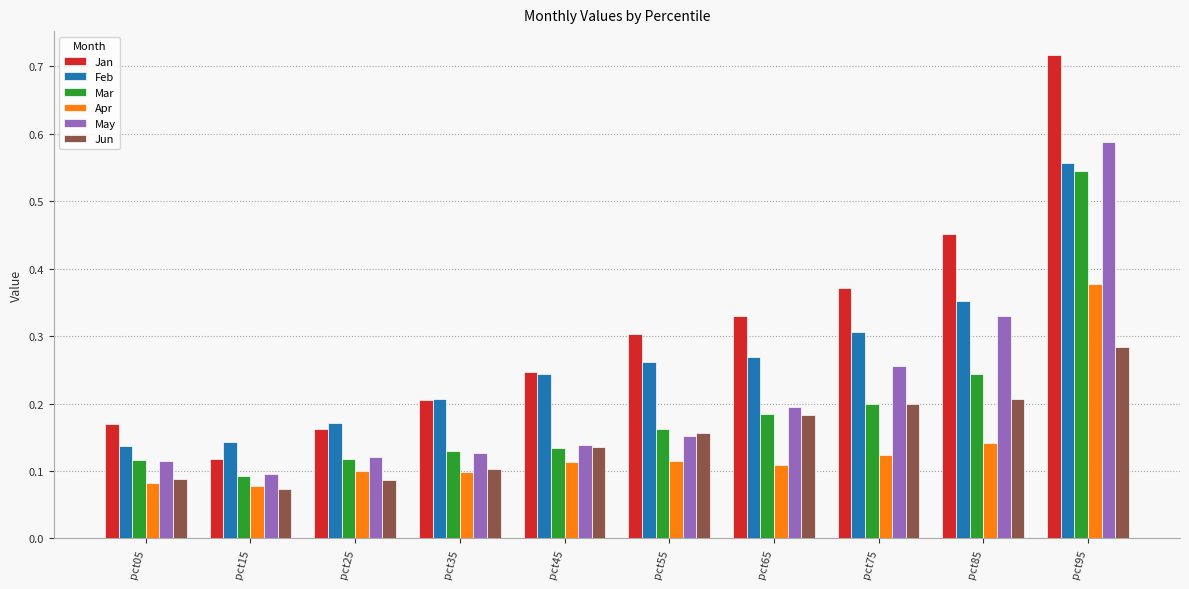

What are all the series names shown in the legend?

Jan, Feb, Mar, Apr, May, Jun